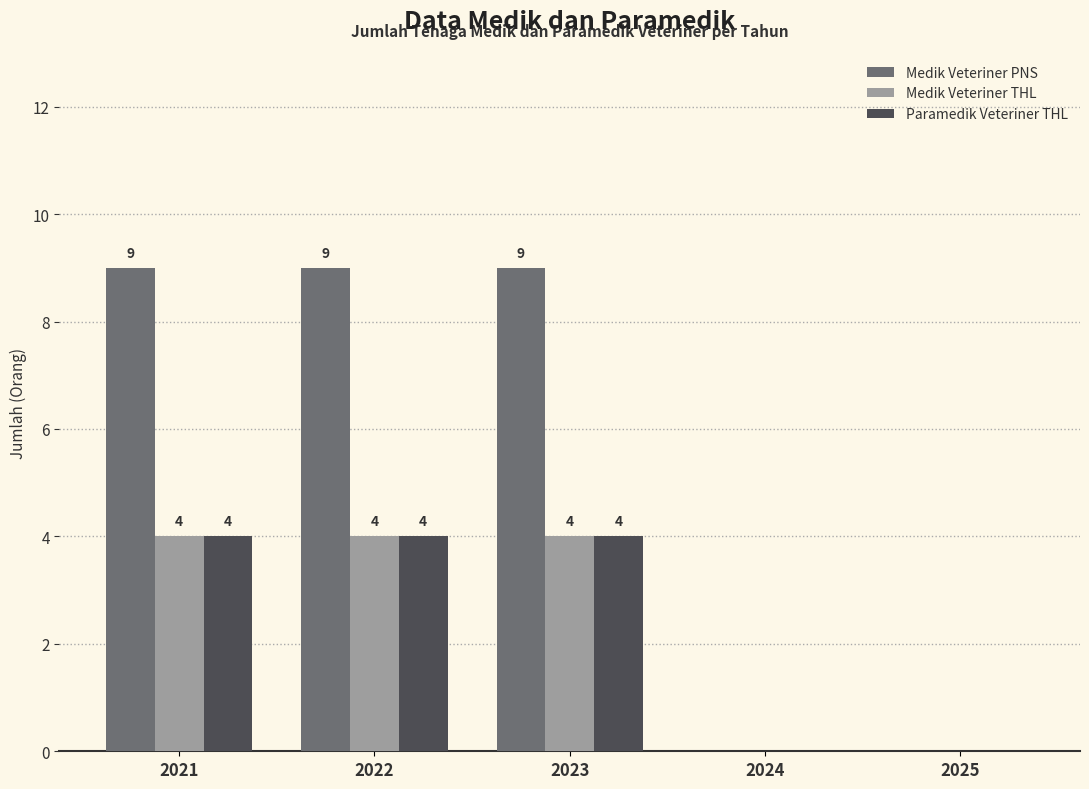

Are the bars grouped side by side (vs. stacked)?

Yes